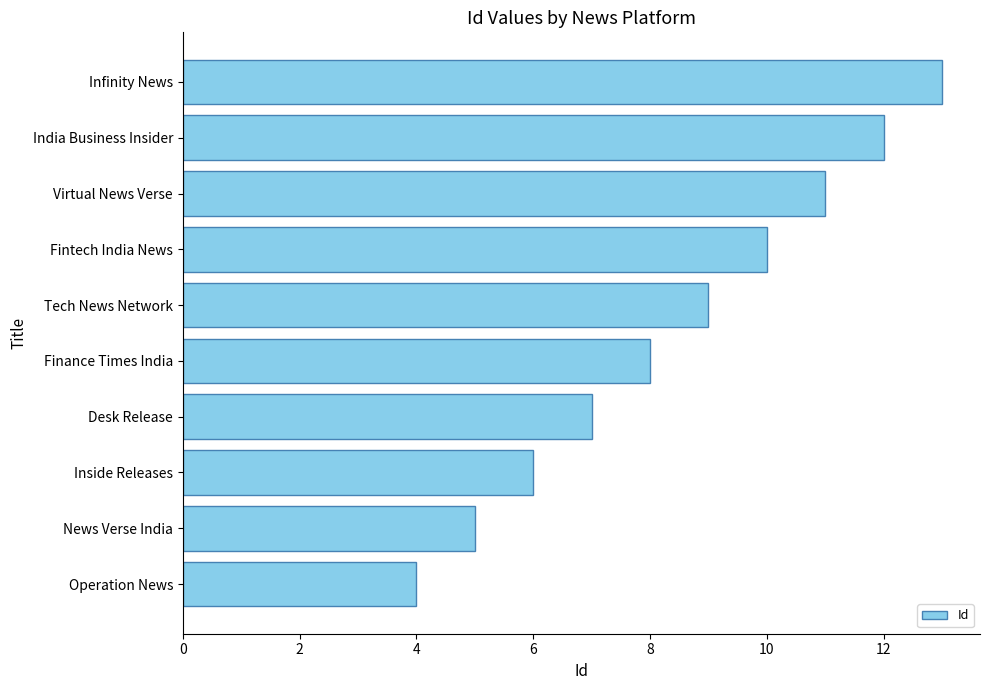

Read the value at Fintech India News.

10